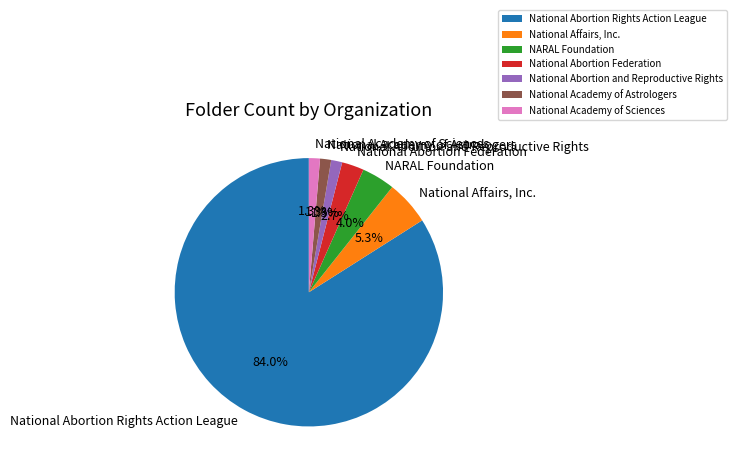

What is the largest slice in the pie chart?

National Abortion Rights Action League